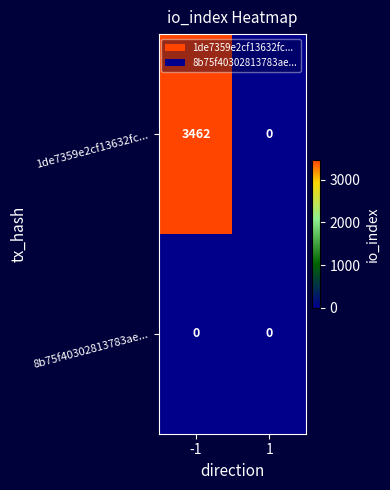

How many data points in 1de7359e2cf13632fc... are less than 3462?

1